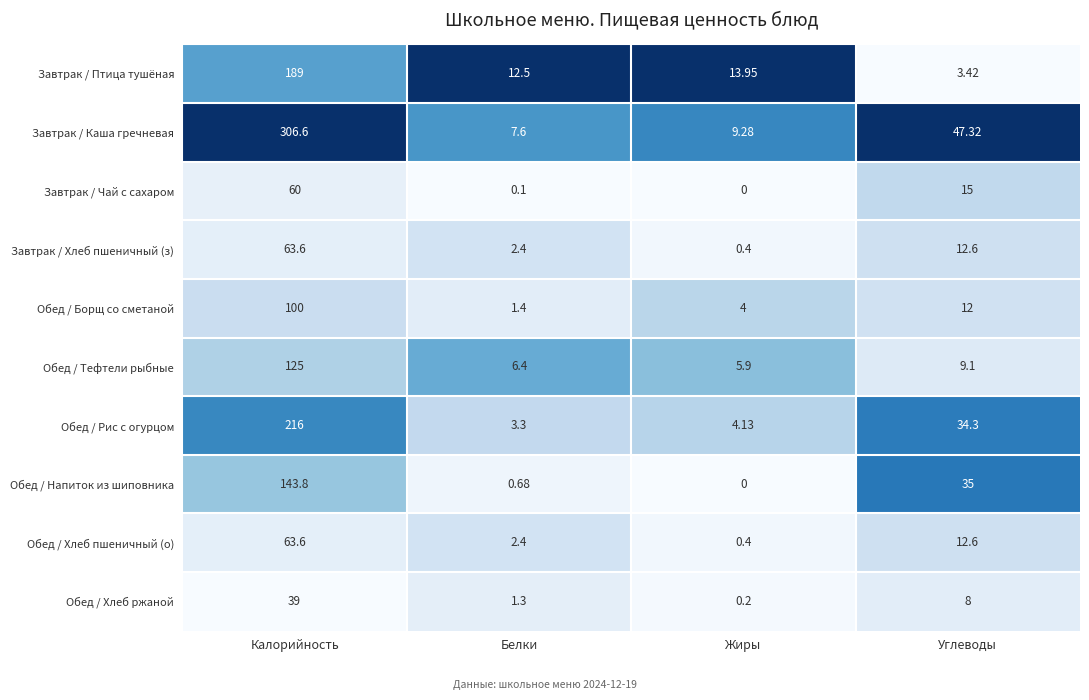

At which label does Обед / Хлеб ржаной first exceed 8?

Калорийность